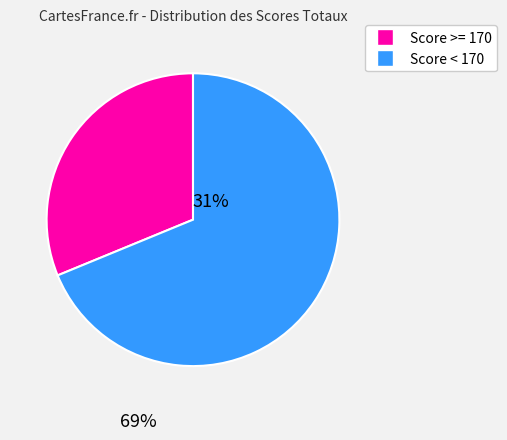

Does any single category account for the majority?

Yes